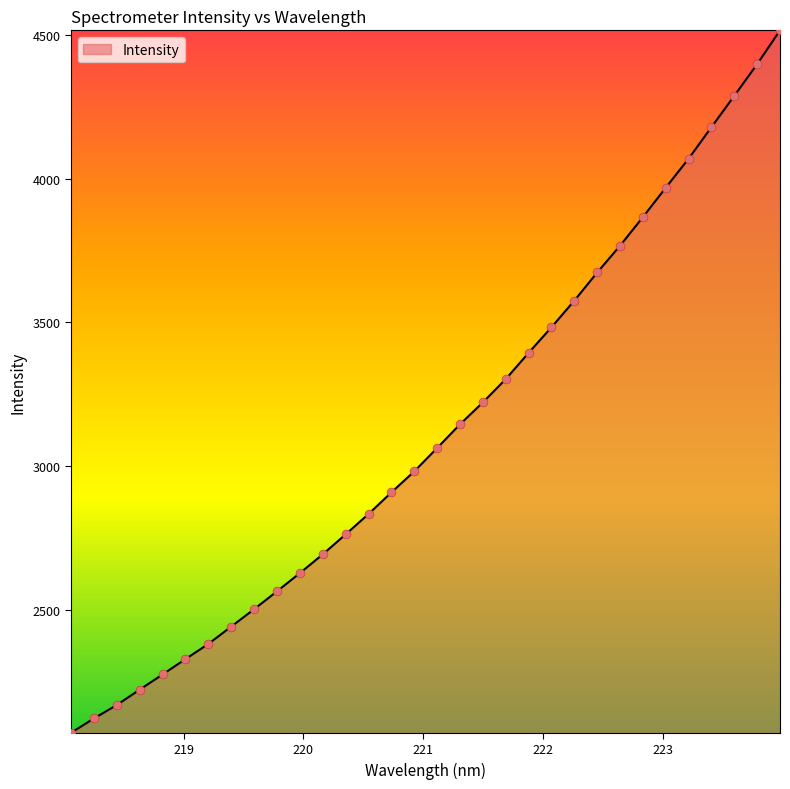

What is the smallest value displayed?

2070.7